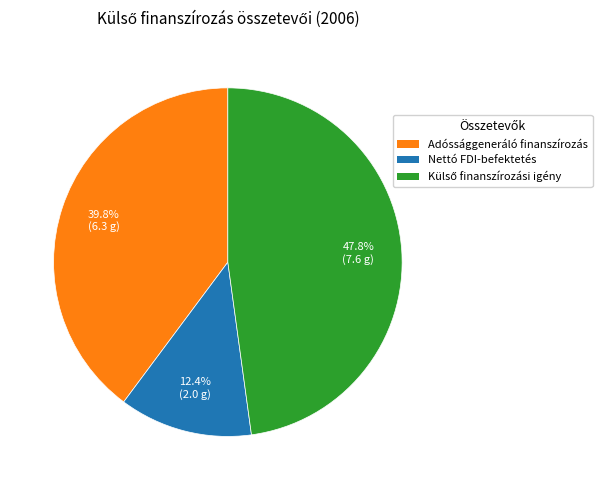

True or false: Adóssággeneráló finanszírozás accounts for 45% of the total.

False